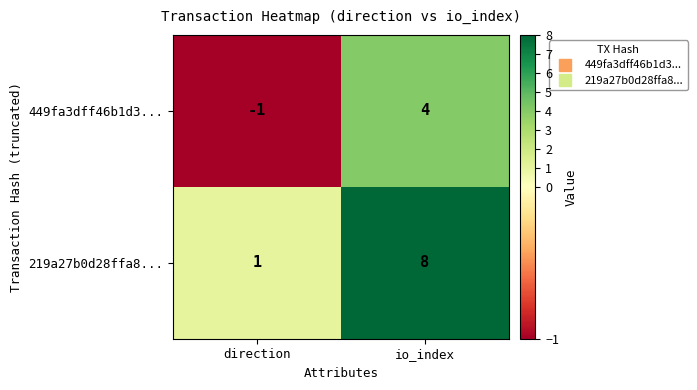

Rank the series at io_index from lowest to highest value.

449fa3dff46b1d3..., 219a27b0d28ffa8...